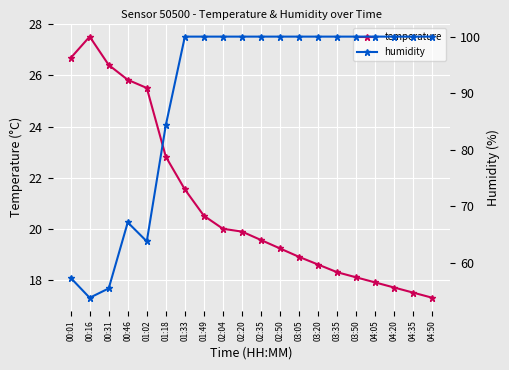

Reading left to right, extract all data points from this chart.

temperature: 00:01=26.7	00:16=27.5	00:31=26.4	00:46=25.8	01:02=25.5	01:18=22.8	01:33=21.5	01:49=20.5	02:04=20.0	02:20=19.9	02:35=19.6	02:50=19.2	03:05=18.9	03:20=18.6	03:35=18.3	03:50=18.1	04:05=17.9	04:20=17.7	04:35=17.5	04:50=17.3
humidity: 00:01=57.3	00:16=53.8	00:31=55.5	00:46=67.1	01:02=63.8	01:18=84.3	01:33=100.0	01:49=100.0	02:04=100.0	02:20=100.0	02:35=100.0	02:50=100.0	03:05=100.0	03:20=100.0	03:35=100.0	03:50=100.0	04:05=100.0	04:20=100.0	04:35=100.0	04:50=100.0